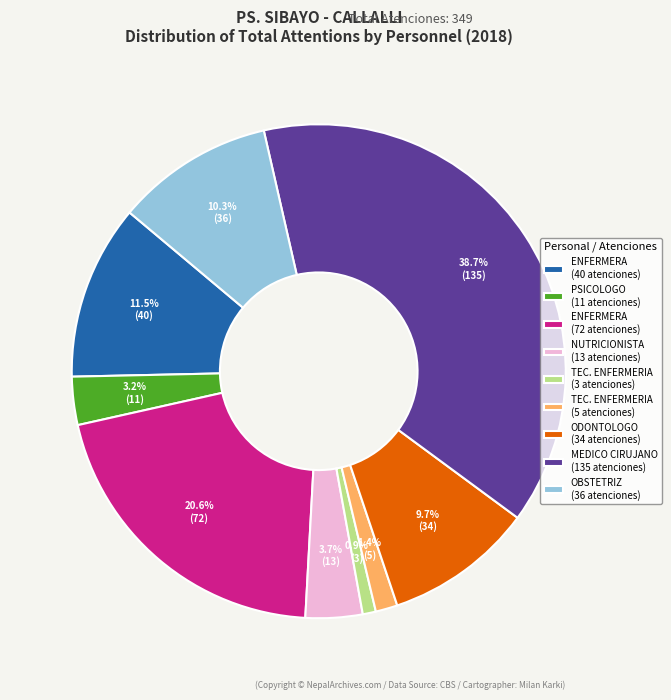

What percentage is NOT represented by PSICOLOGO (11 atenciones)?

96.8%